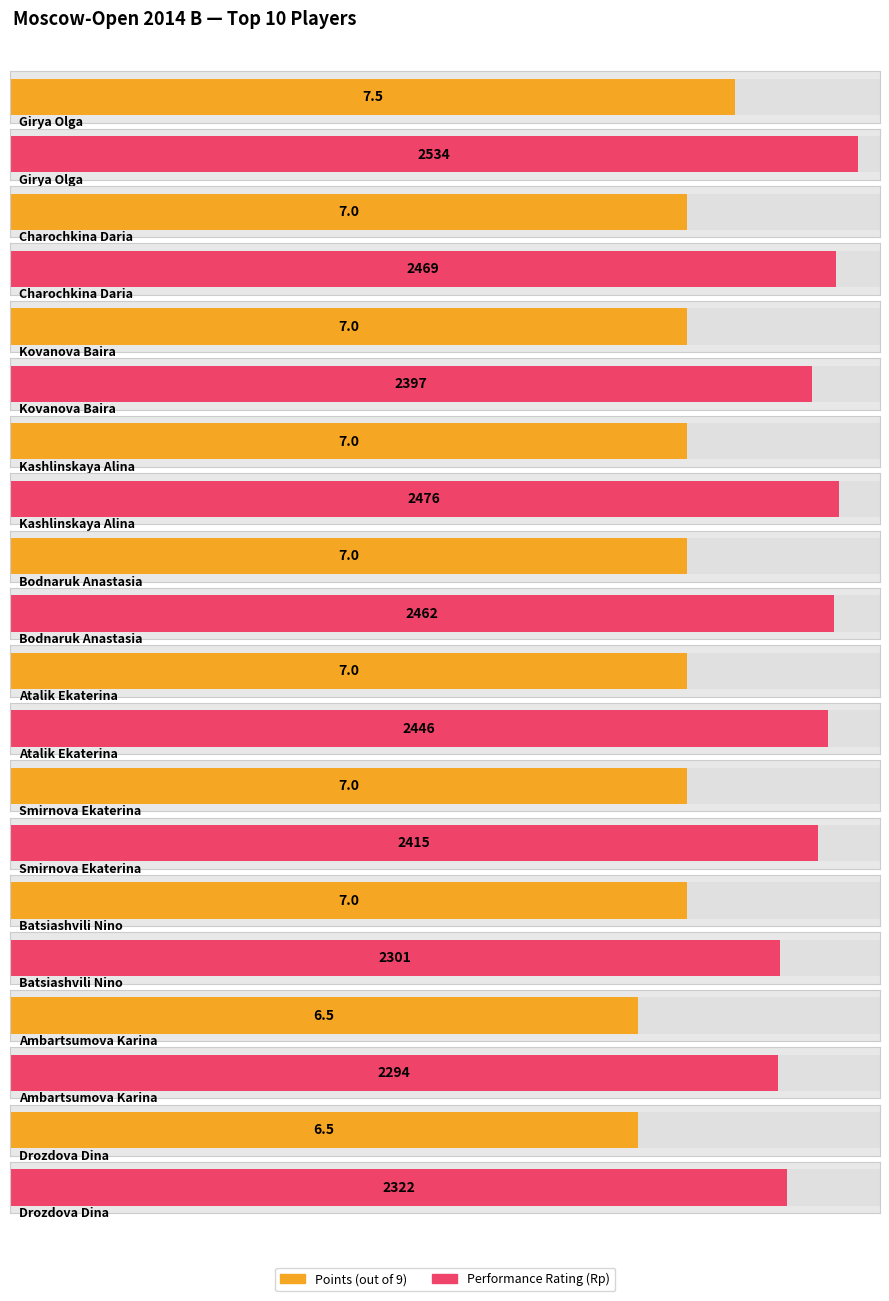

True or false: Points has a value of 2.3 at Bodnaruk Anastasia.

False